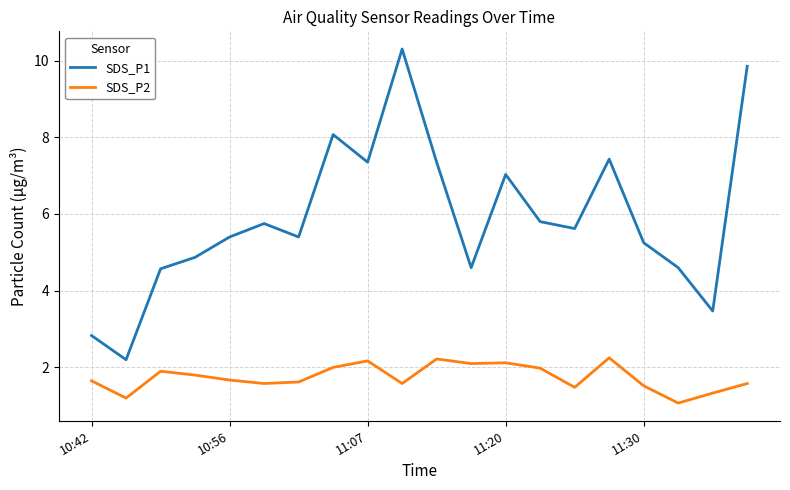

Does the chart have visible grid lines?

Yes